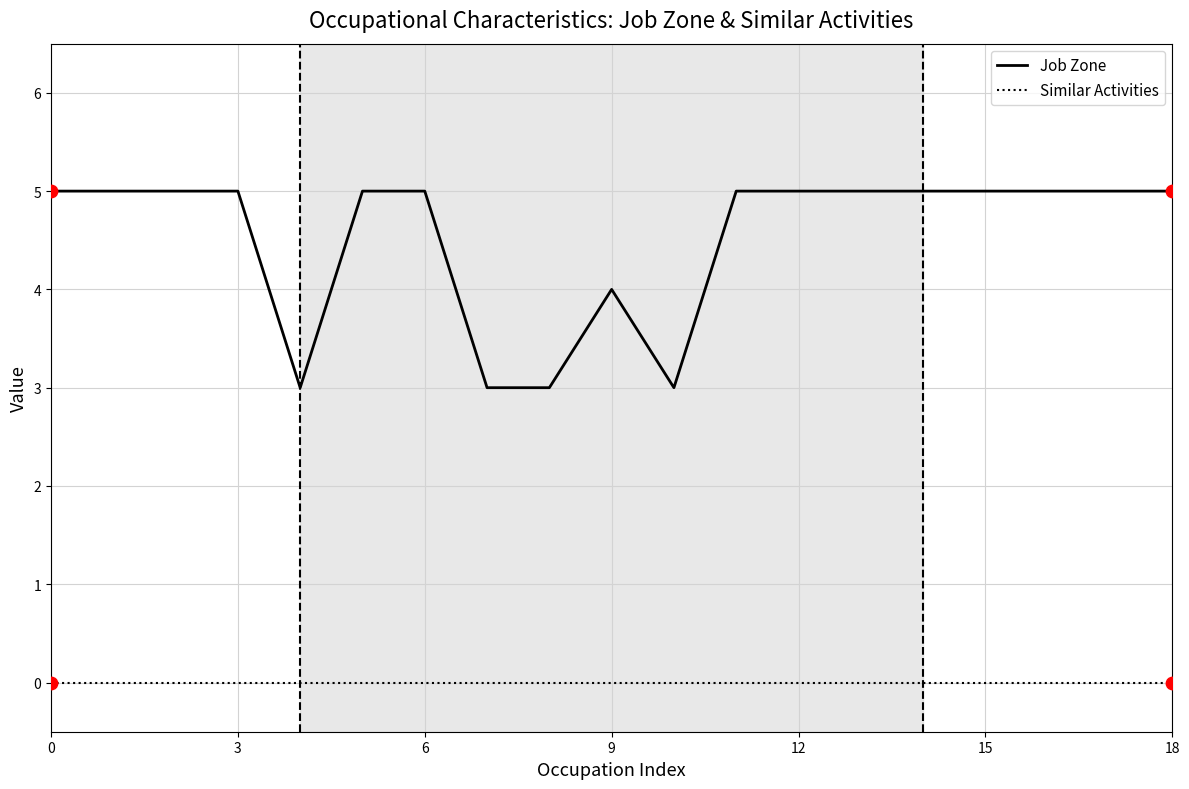

Which series has the widest spread of values?

Job Zone